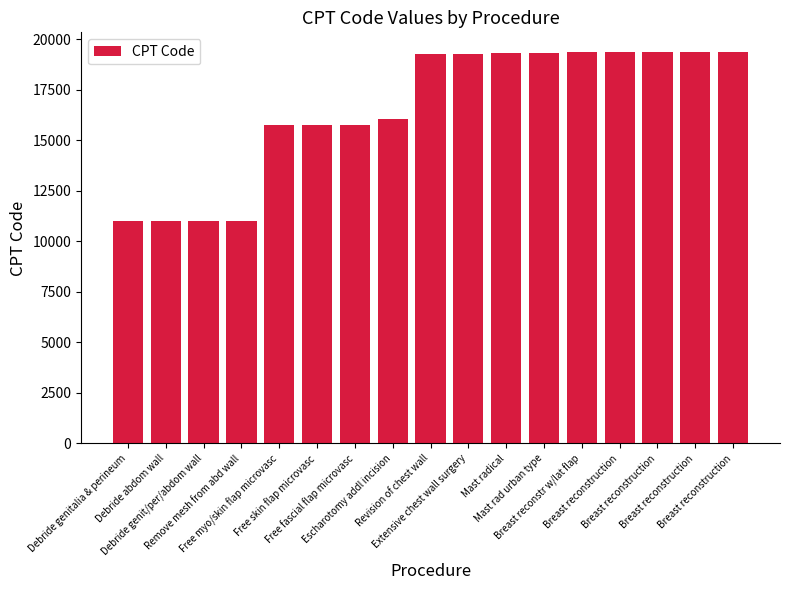

Reading left to right, extract all data points from this chart.

11004	11005	11006	11008	15756	15757	15758	16036	19271	19272	19305	19306	19361	19364	19367	19368	19369